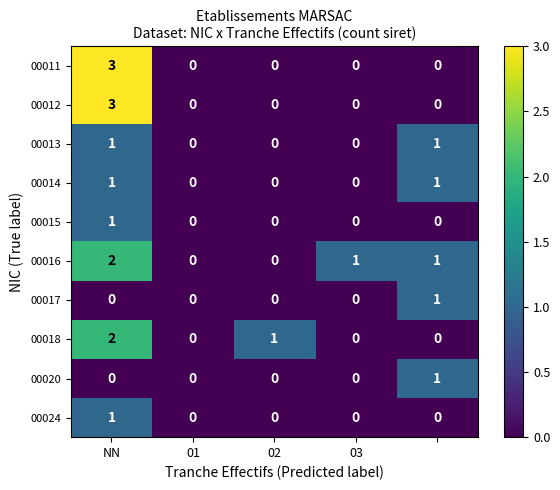

Count the 00014 values in the range 0 to 1.

5